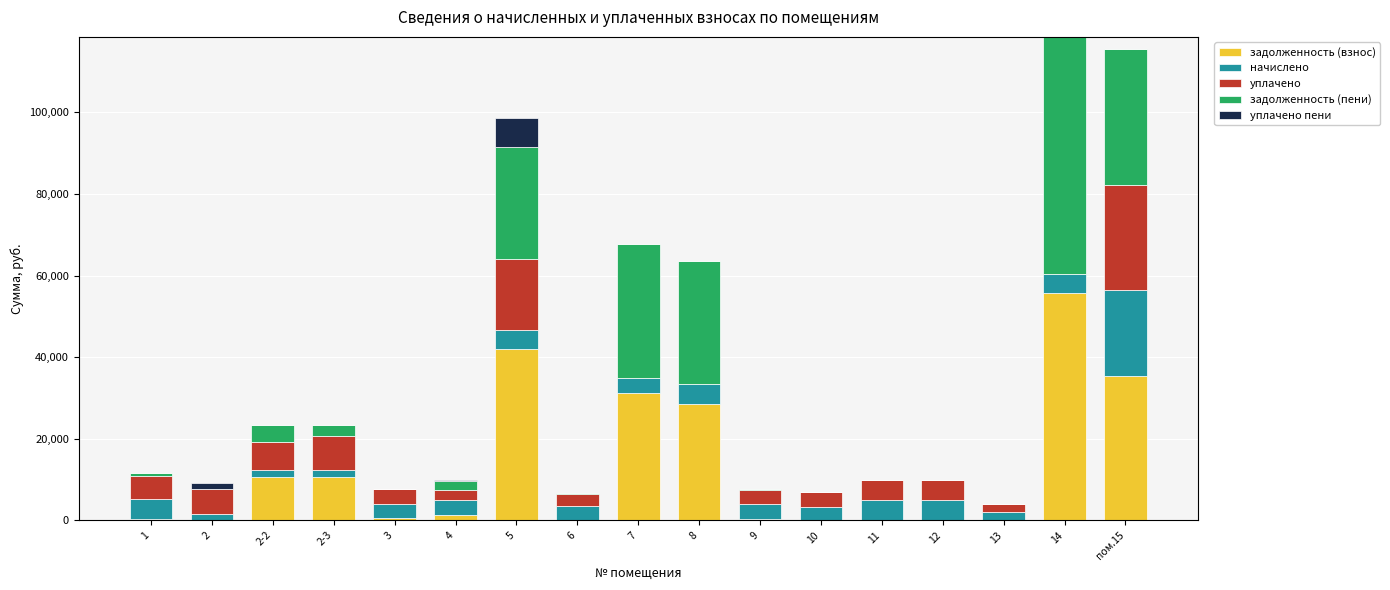

How many values in the задолженность (взнос) series exceed 567?

9